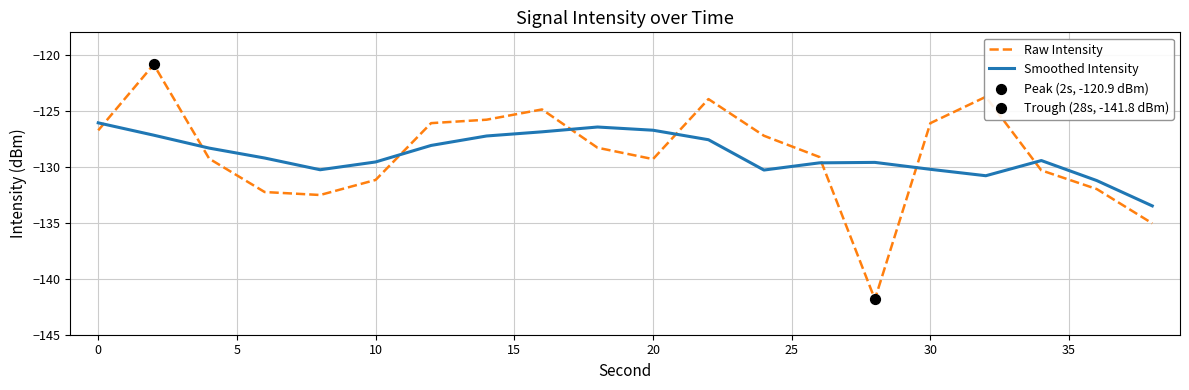

After their last crossing, which series has the higher values: Smoothed Intensity or Raw Intensity?

Smoothed Intensity